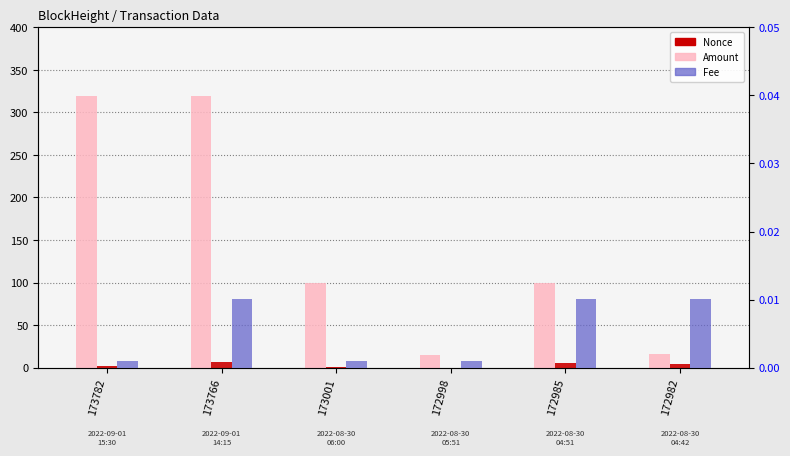

List the labels in order of Fee value, largest first.

173766, 172985, 172982, 173782, 173001, 172998